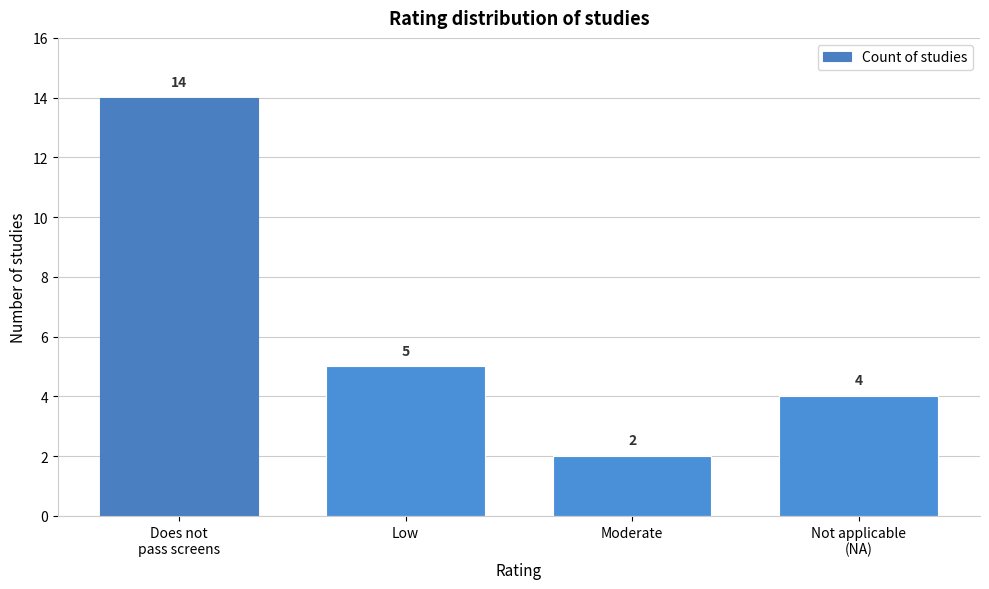

Reading left to right, list all the values displayed in this chart.

14	5	2	4